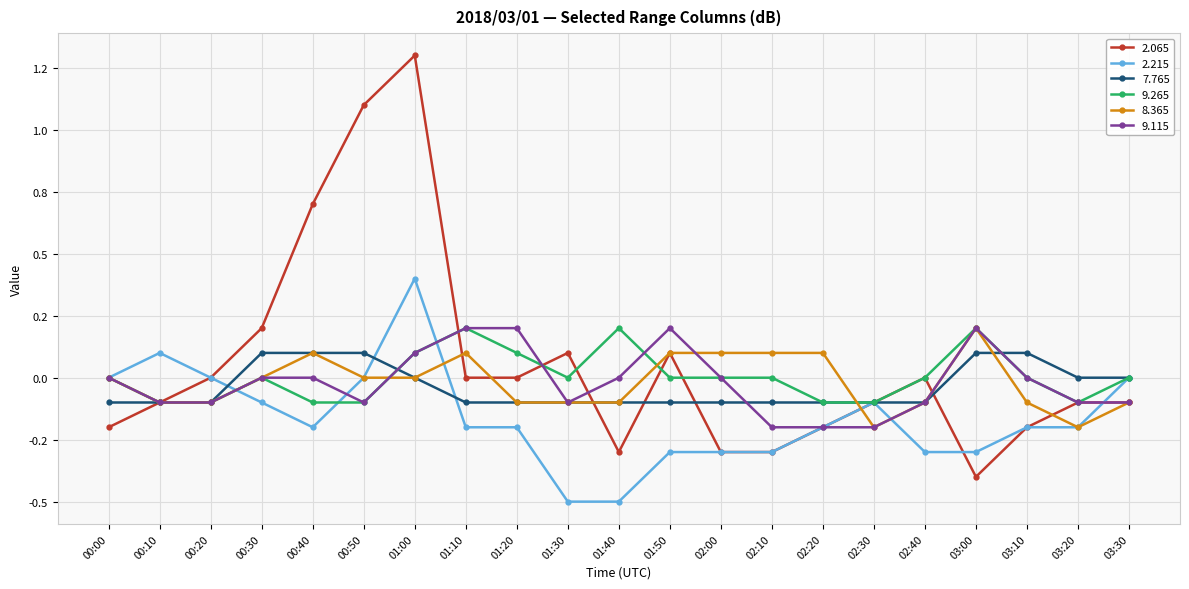

Rank the series by their maximum value, from highest to lowest.

  2.065,   2.215,   9.265,   8.365,   9.115,   7.765